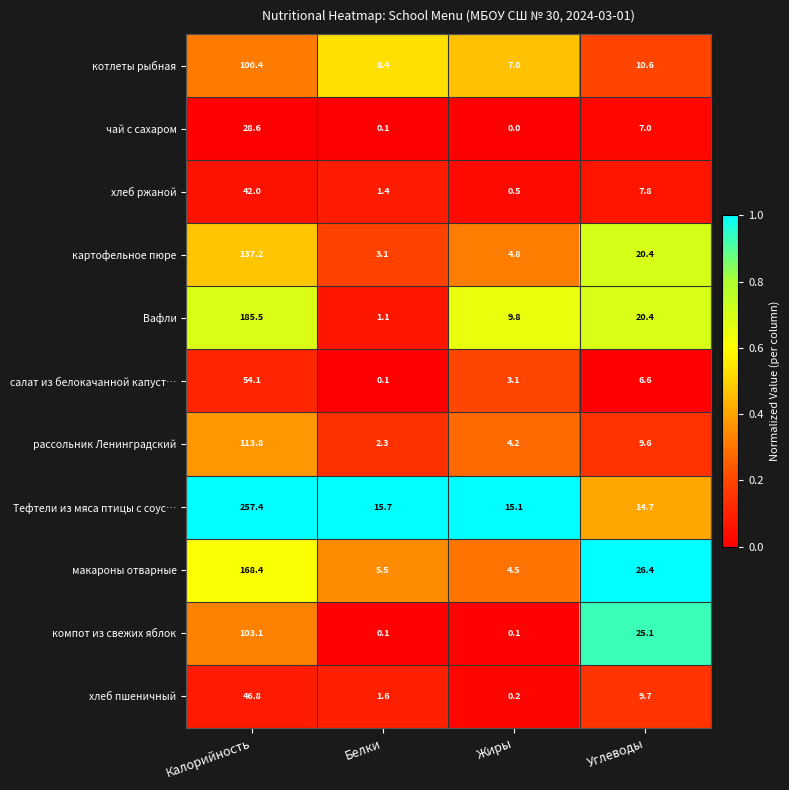

Rank the series by their maximum value, from lowest to highest.

чай с сахаром, хлеб ржаной, хлеб пшеничный, салат из белокачанной капуст…, котлеты рыбная, компот из свежих яблок, рассольник Ленинградский, картофельное пюре, макароны отварные, Вафли, Тефтели из мяса птицы с соус…